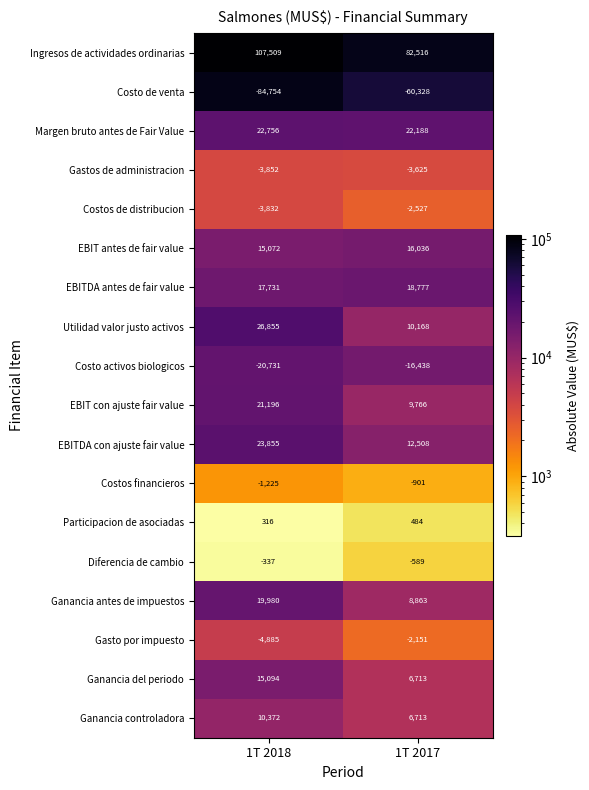

How many data points does each series have?

2